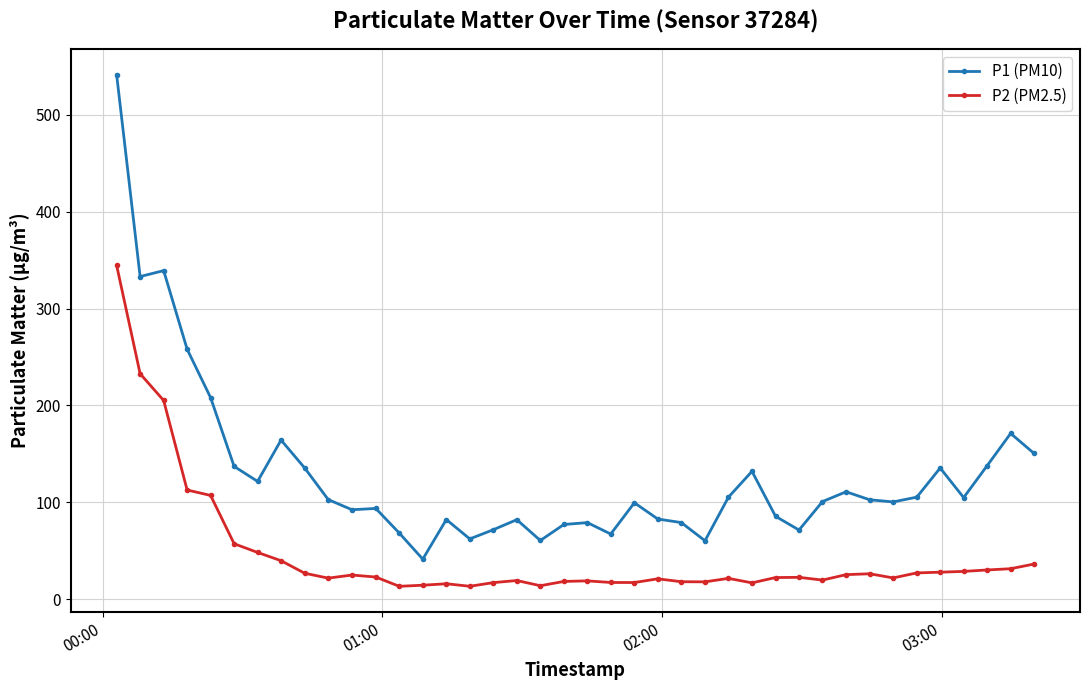

What is the highest value of the P2 (PM2.5) series?

344.5